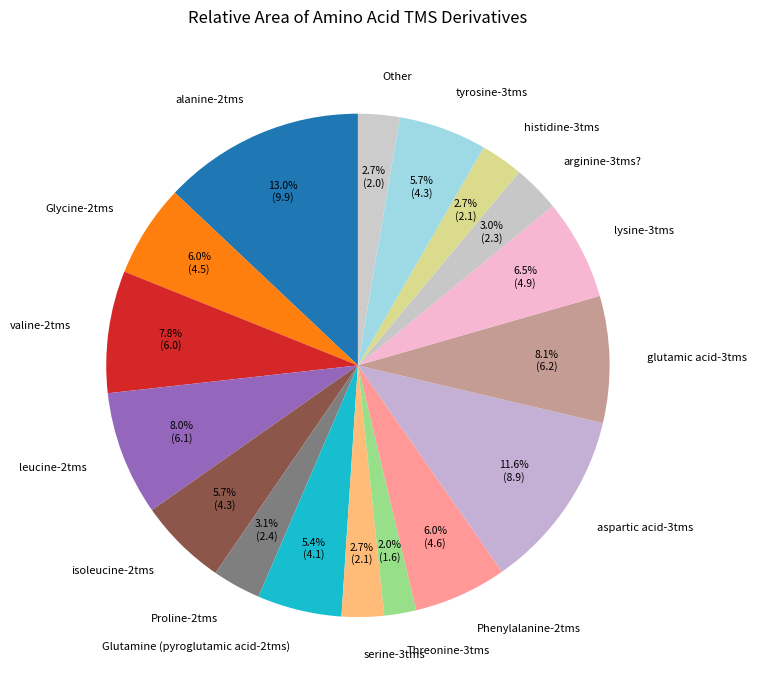

Which category has the smallest portion of the pie?

Threonine-3tms